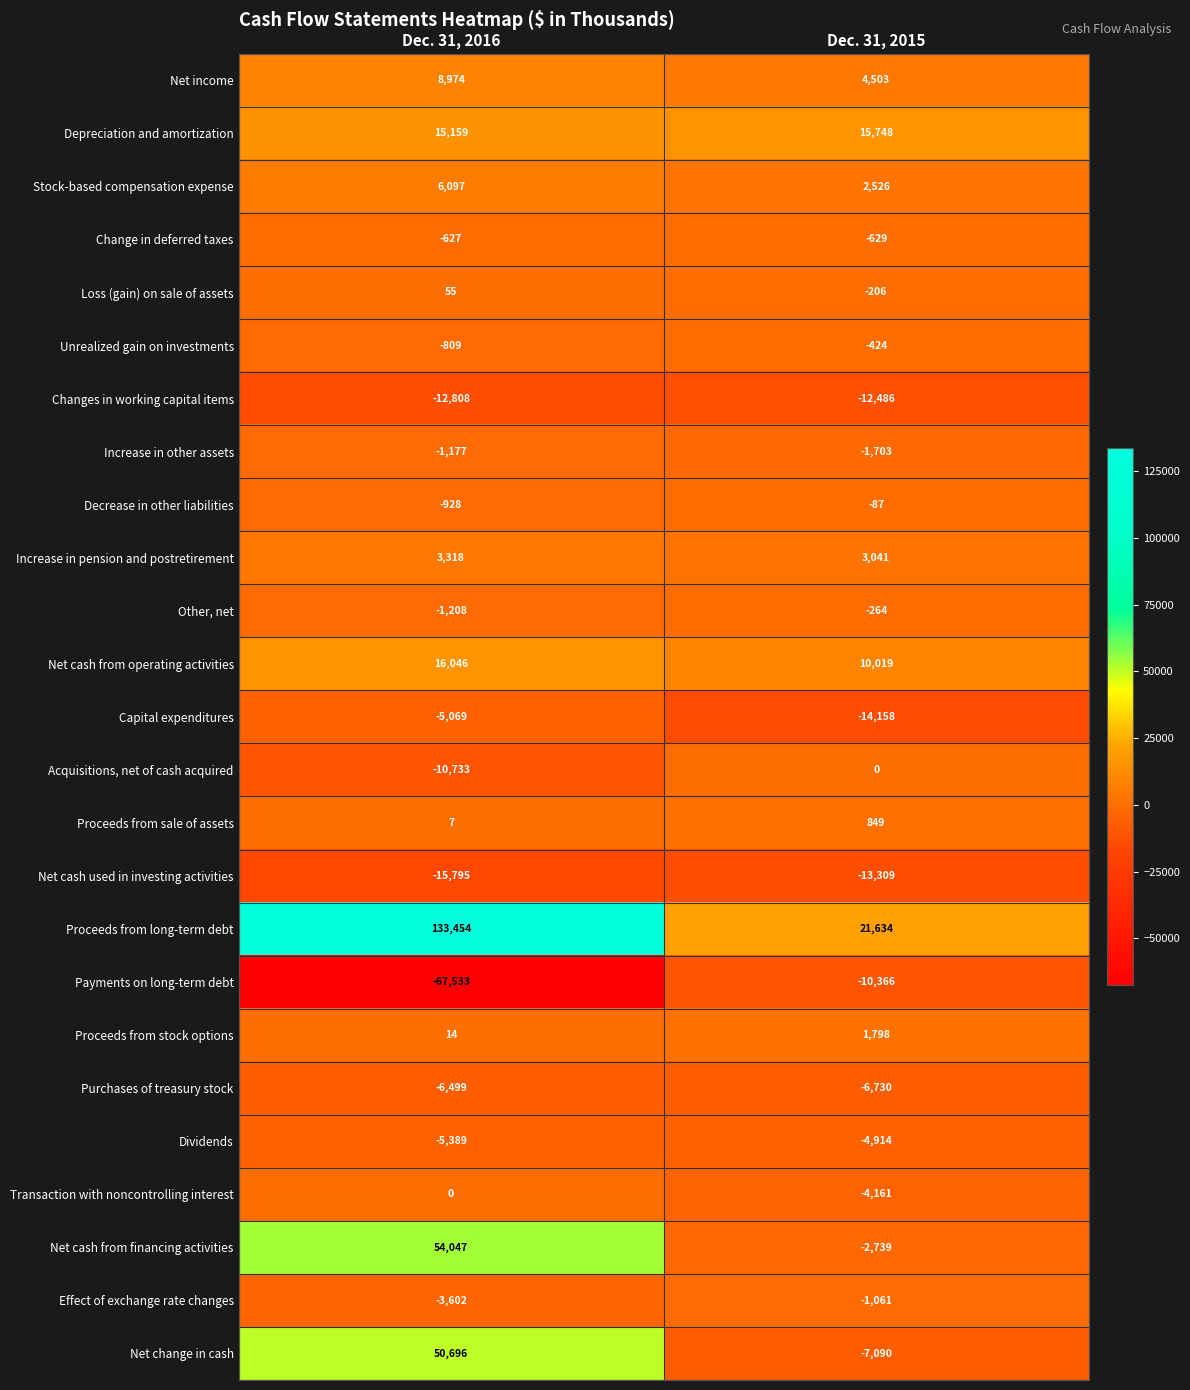

Read the Payments on long-term debt value at Dec. 31, 2015, to the nearest 100.

-10400